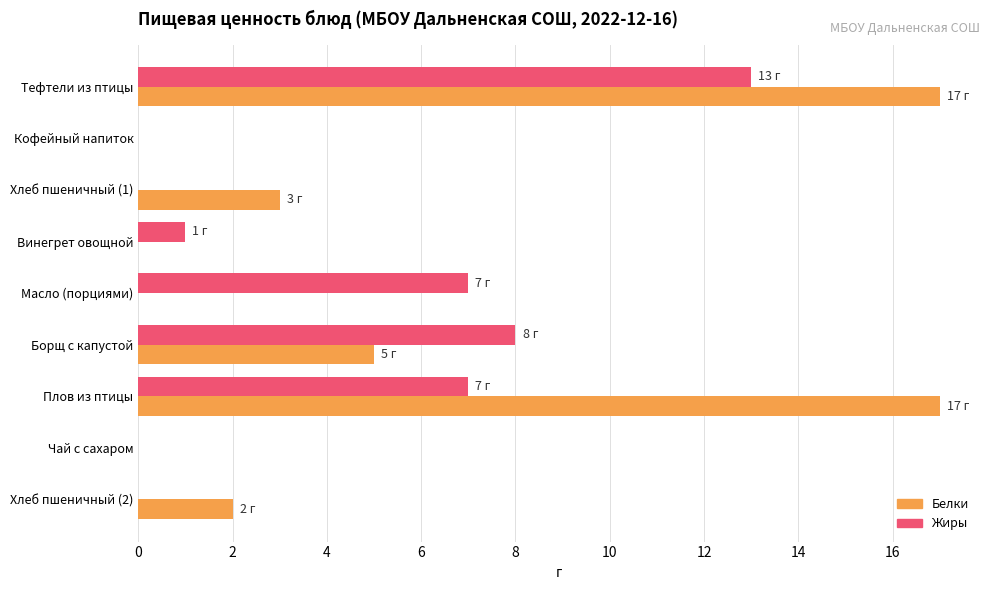

Count the number of data series in this chart.

2